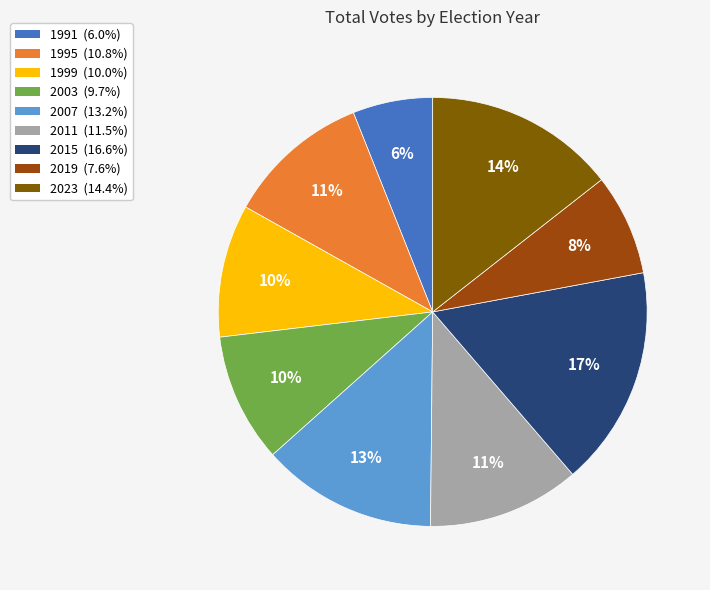

Is there any slice that represents more than half of the pie?

No